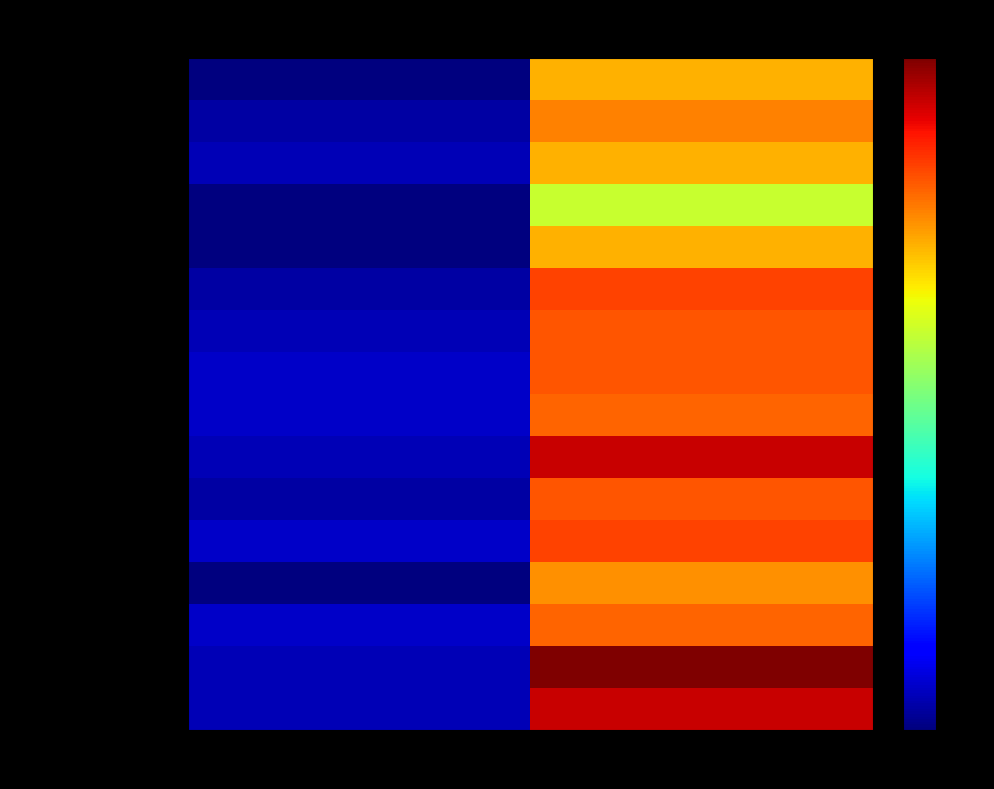

Reading left to right, what are all the values shown in this chart?

SALAMATU NAKYEA: CLASS SCORE(30%)=20	Q 1=64
KARRIE SAGOE: CLASS SCORE(30%)=22	Q 1=67
DERRICK ASANTE: CLASS SCORE(30%)=23	Q 1=64
PRECIOUS ADOM: CLASS SCORE(30%)=20	Q 1=56
SOPHIA TORVI: CLASS SCORE(30%)=20	Q 1=64
SIMON QUAYE: CLASS SCORE(30%)=22	Q 1=71
ABIGAIL KYEREMANTENG: CLASS SCORE(30%)=23	Q 1=70
AUDREY BOATENG-BEDIAKO: CLASS SCORE(30%)=24	Q 1=70
PAUL DUSHIE: CLASS SCORE(30%)=24	Q 1=69
ABIGAIL ABBEY: CLASS SCORE(30%)=23	Q 1=77
EVELYN COBBINAH: CLASS SCORE(30%)=22	Q 1=70
KATHRYN BRIAN: CLASS SCORE(30%)=24	Q 1=71
AMOAH DELPHINA PHYLLIS: CLASS SCORE(30%)=20	Q 1=66
JESSICA DODEA: CLASS SCORE(30%)=24	Q 1=69
KARLIEN KOTEY: CLASS SCORE(30%)=23	Q 1=81
NORA DERBY: CLASS SCORE(30%)=23	Q 1=77